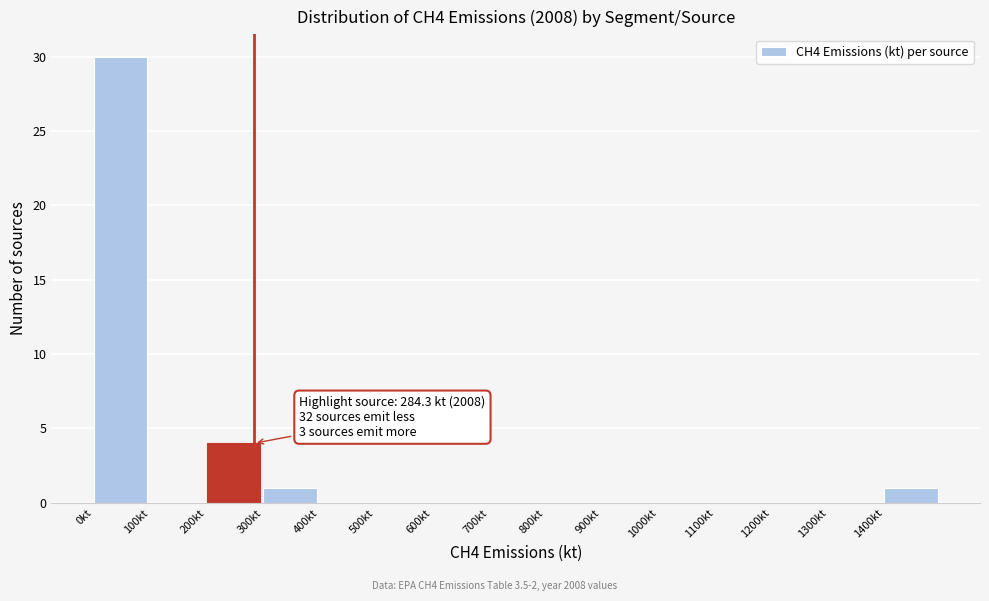

Which range on the x-axis has the tallest bar?

0 to 100